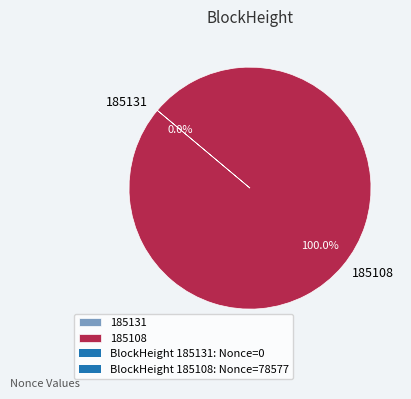

Do 185108 and 185131 together represent more than half of the pie?

Yes